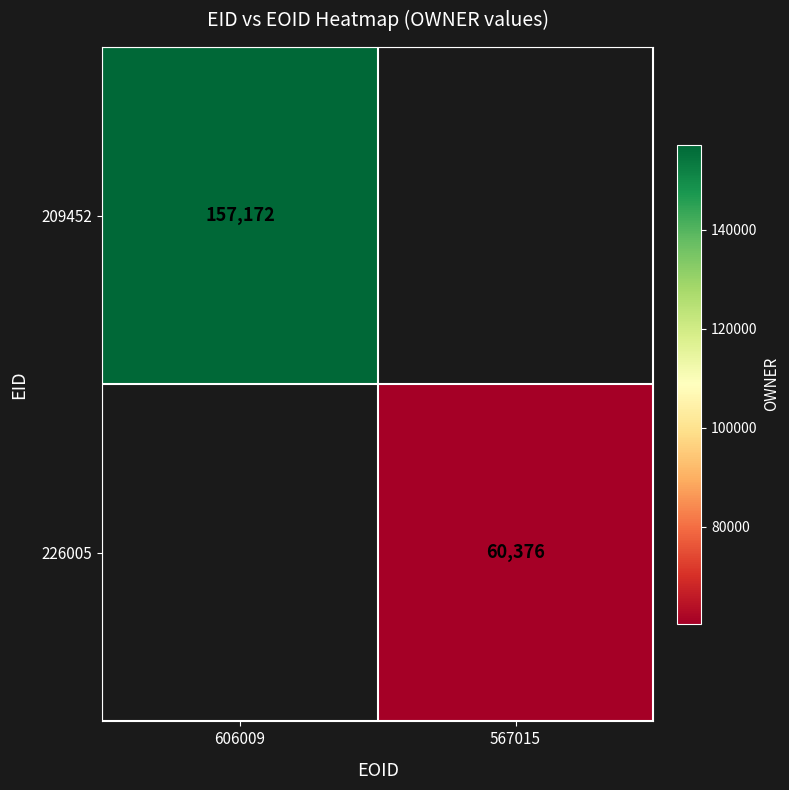

Is the value of 209452 at 606009 greater than the value of 226005 at 567015?

Yes